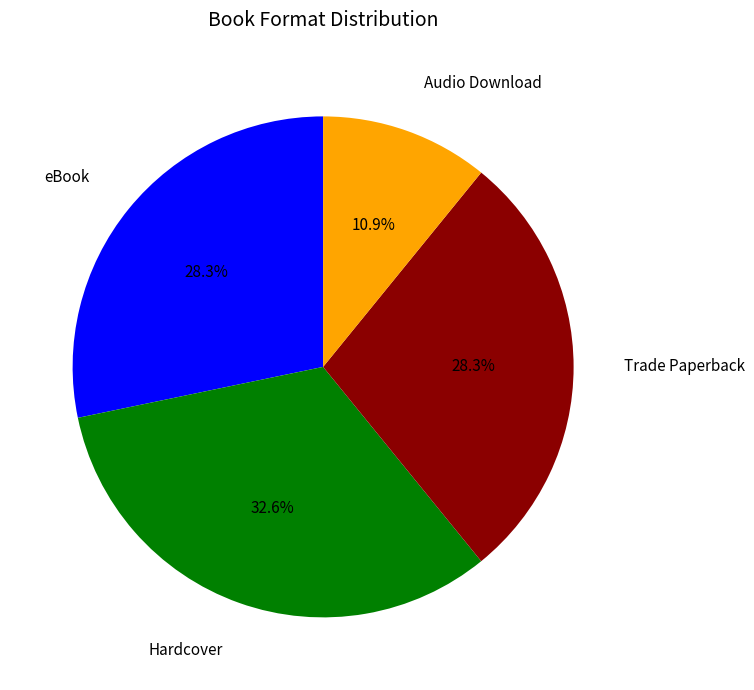

Which slice is the smallest?

Audio Download